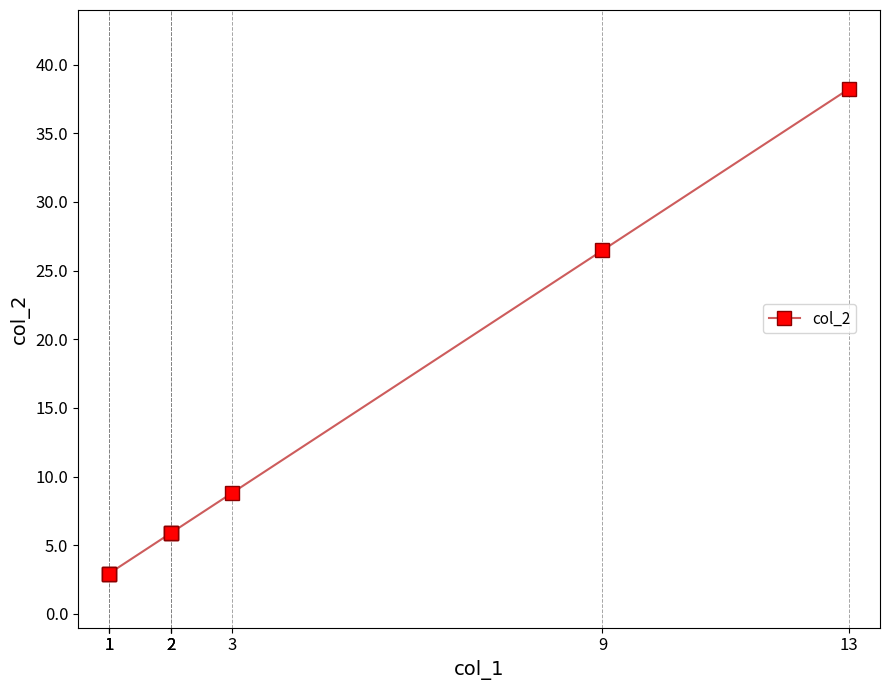

Which label corresponds to the smallest value in the chart?

1